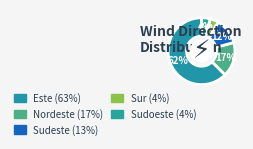

Which slice represents more than half of the pie?

Este